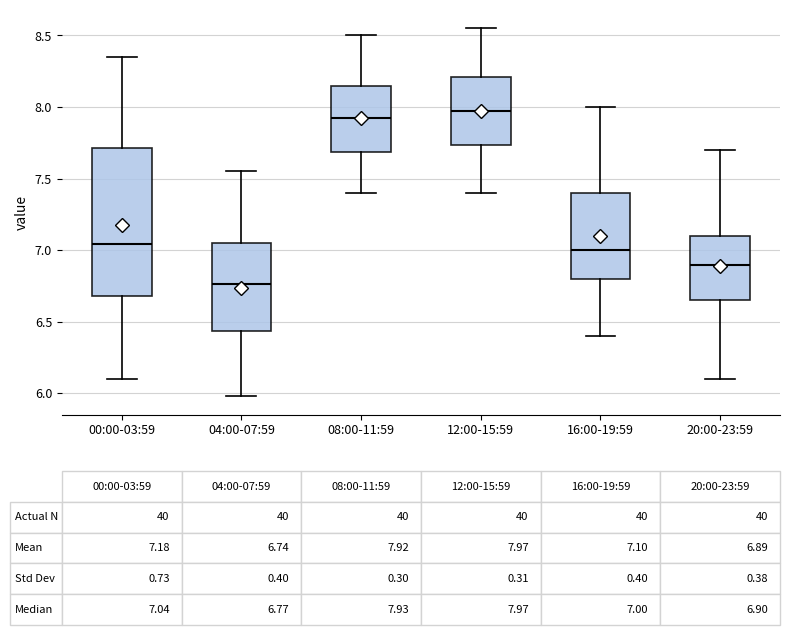

Which box is the tallest, from its lower edge to its upper edge?

00:00-03:59